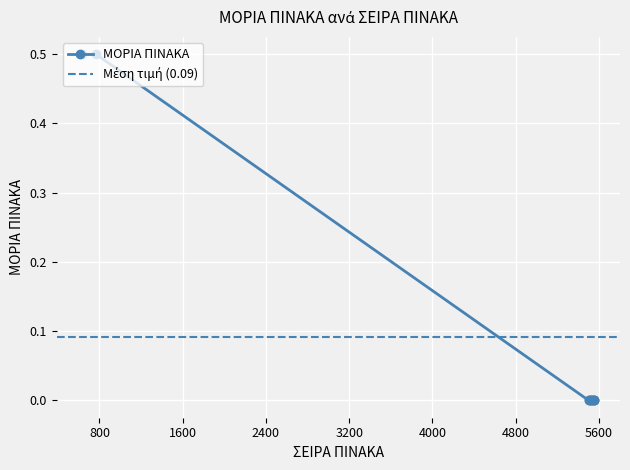

What is the label of the 7th point from the left?

5553